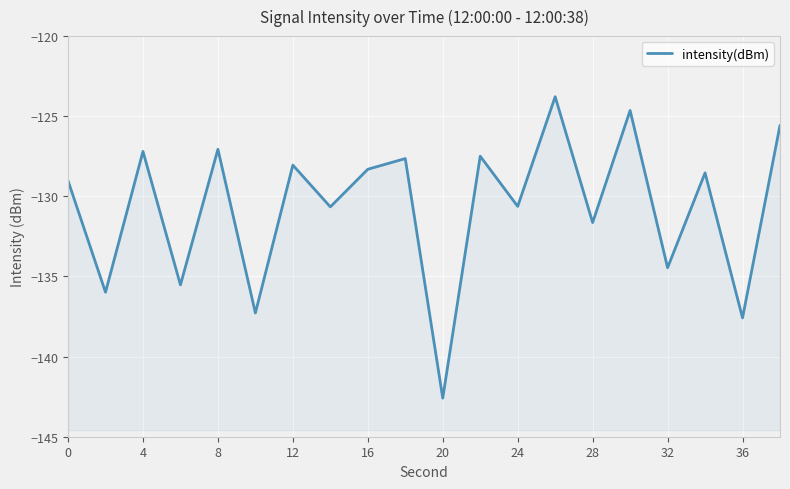

At which category does the data reach its first local peak?

4